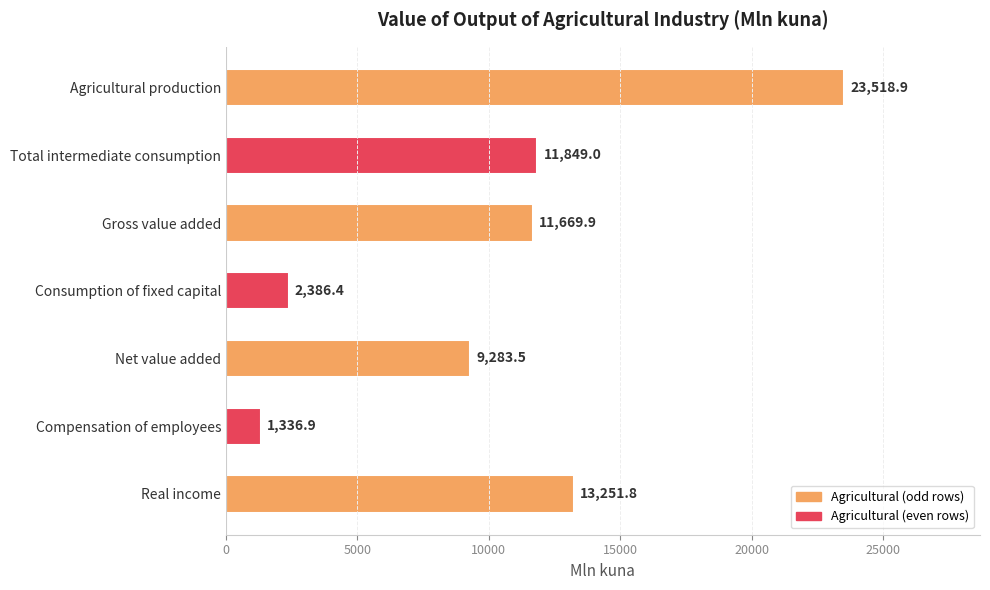

Rank the categories by value from highest to lowest.

Agricultural production, Real income, Total intermediate consumption, Gross value added, Net value added, Consumption of fixed capital, Compensation of employees